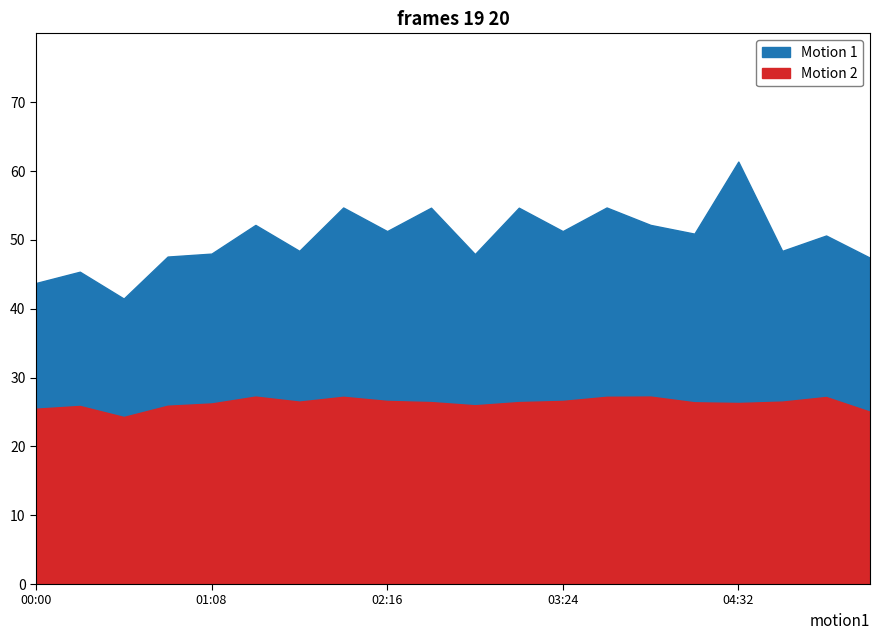

At which category does the chart reach its peak across all series?

04:32